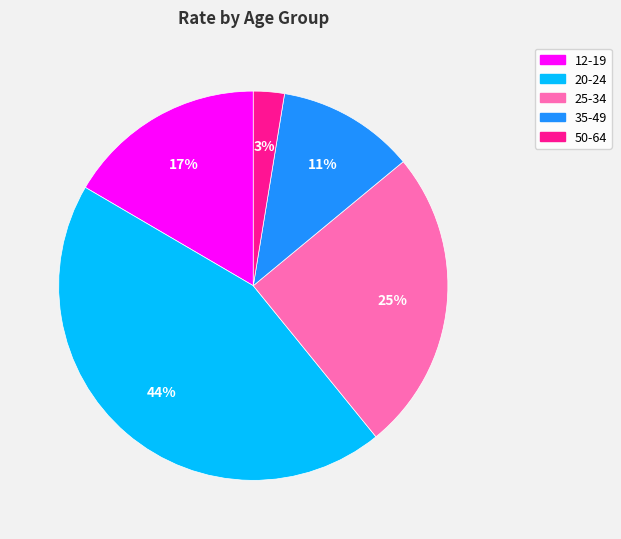

Does any single category account for the majority?

No